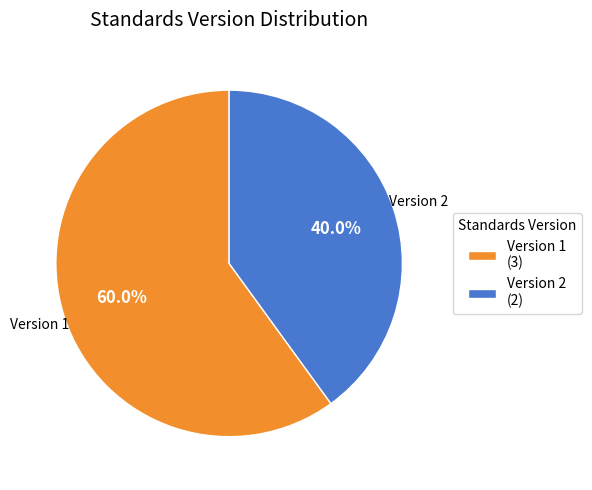

Which category accounts for the majority?

Version 1 (3)